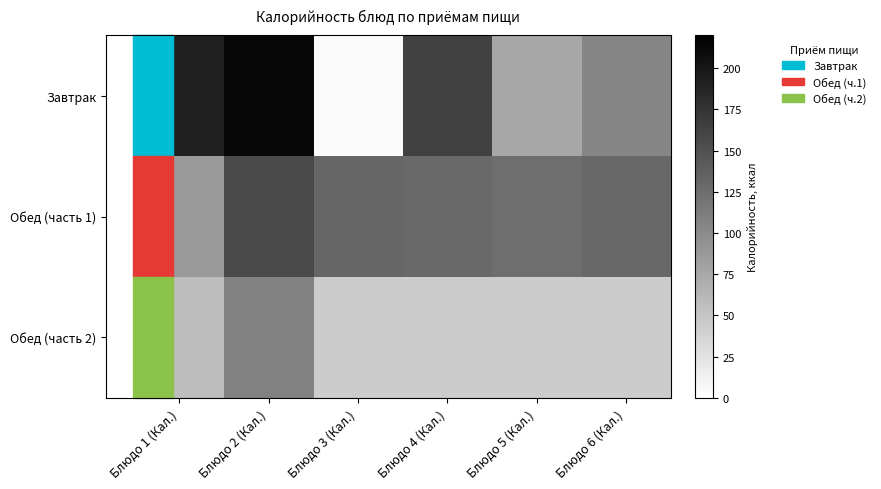

Which series has the widest spread of values?

Завтрак